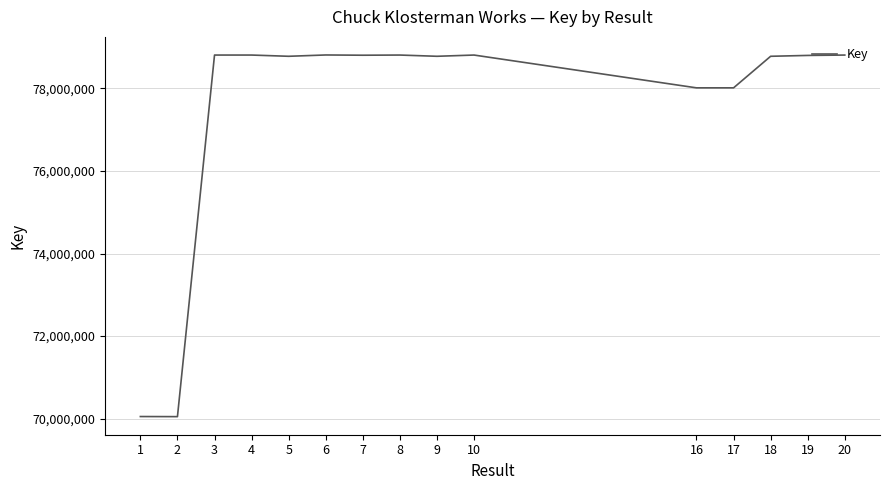

The value at 10 is 78809987. True or false?

True